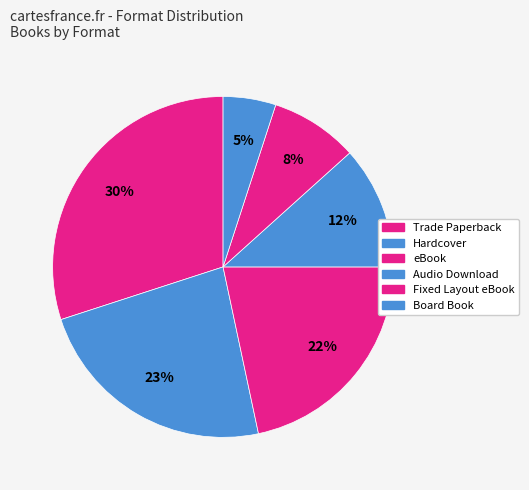

True or false: Trade Paperback accounts for 30% of the total.

True